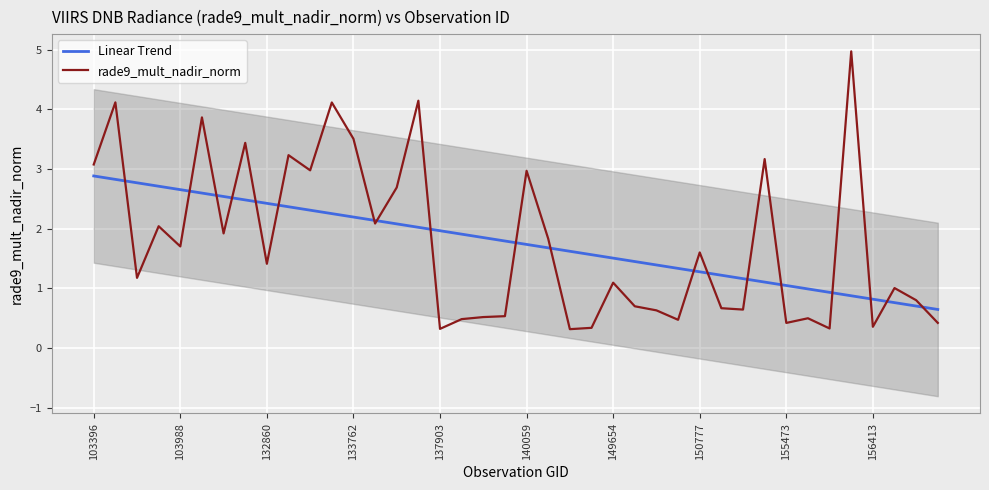

Where does the rade9_mult_nadir_norm series first go above 1?

103396